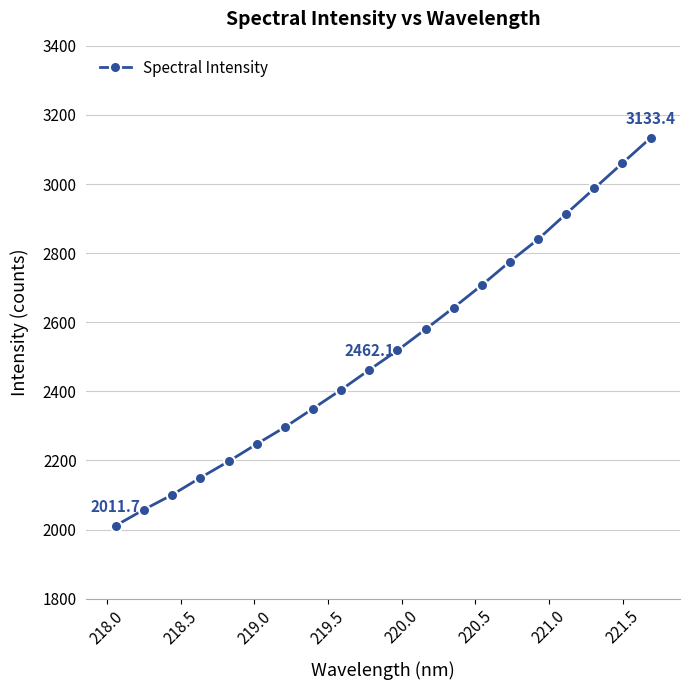

What is the value of the 2nd point from the left?

2057.8